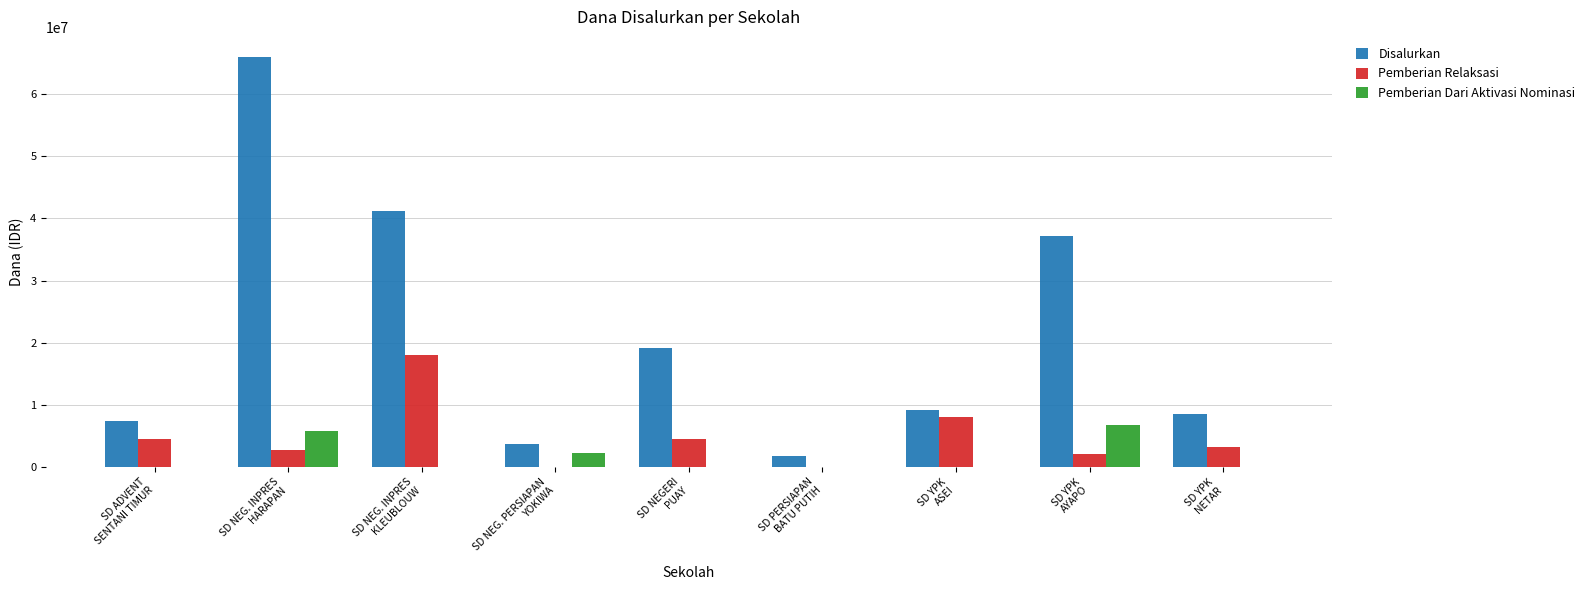

What are all the series names shown in the legend?

Disalurkan, Pemberian Relaksasi, Pemberian Dari Aktivasi Nominasi